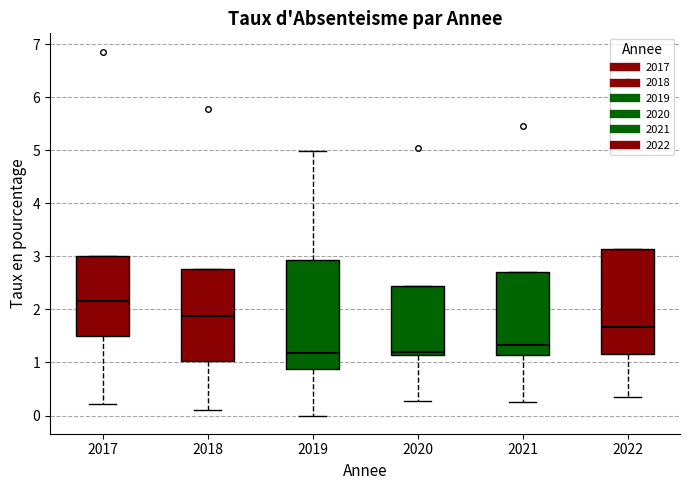

Reading left to right, transcribe this box plot: for each box, give where its median line is, the range the box spans, and where its two whiskers end, as read against the y-axis. The values are not printed on the chart, so give them approximately, as read against the axis.

2017: median 2.2, box 1.5 to 3.0, whiskers 0.2 to 3.0
2018: median 1.9, box 1.0 to 2.8, whiskers 0.1 to 2.8
2019: median 1.2, box 0.9 to 2.9, whiskers 0.0 to 5.0
2020: median 1.2, box 1.1 to 2.5, whiskers 0.3 to 2.5
2021: median 1.3, box 1.2 to 2.7, whiskers 0.3 to 2.7
2022: median 1.7, box 1.2 to 3.1, whiskers 0.3 to 3.1